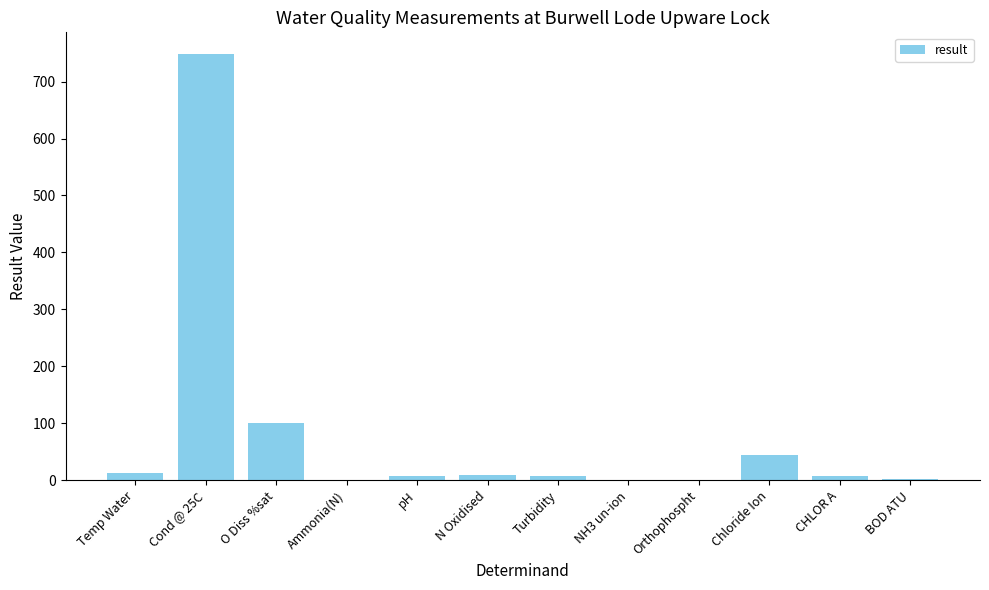

Which has a higher value, Chloride Ion or Ammonia(N)?

Chloride Ion